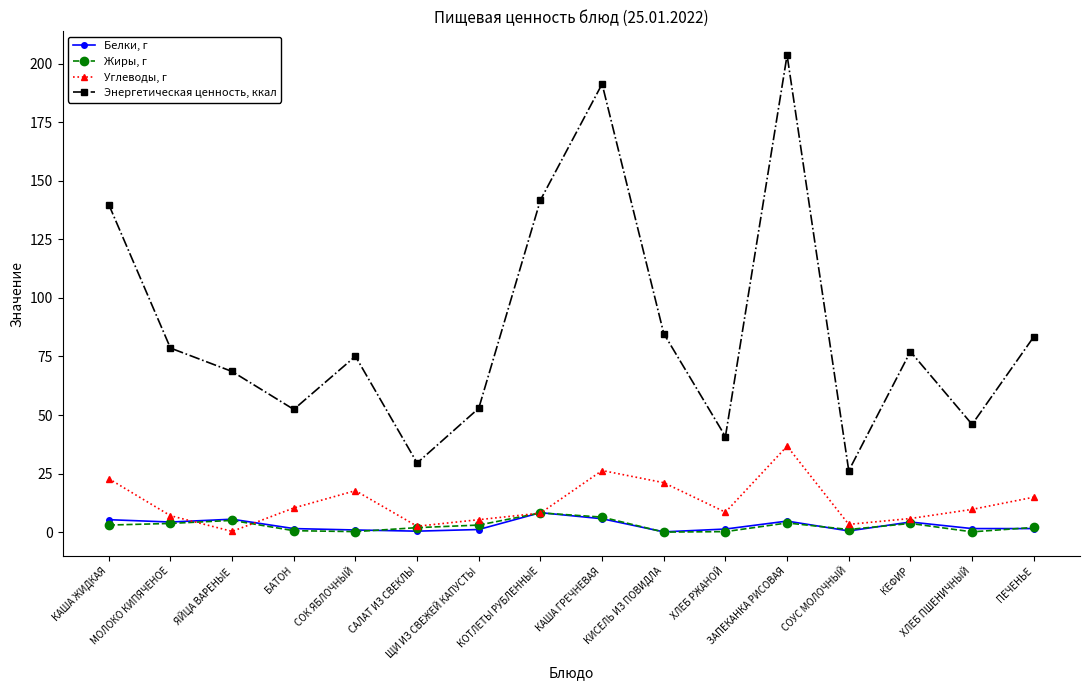

Between КАША ЖИДКАЯ and ХЛЕБ ПШЕНИЧНЫЙ, which series saw the biggest shift?

Энергетическая ценность, ккал